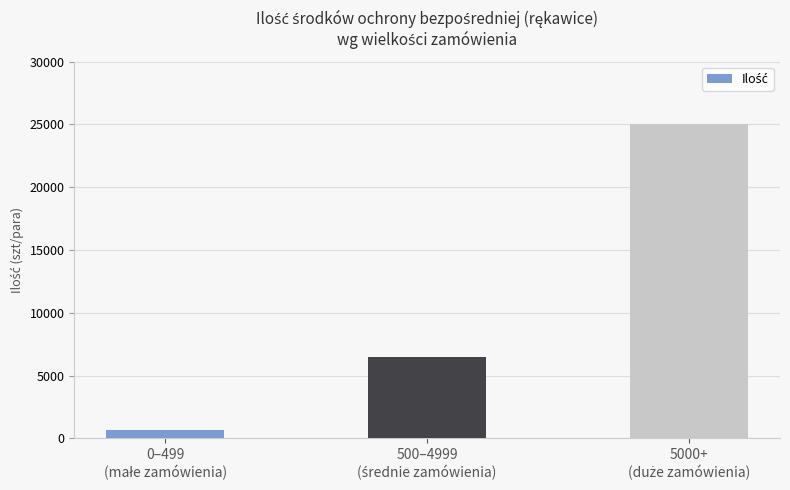

Reading right to left, transcribe all the data shown in this chart.

25000	6500	675